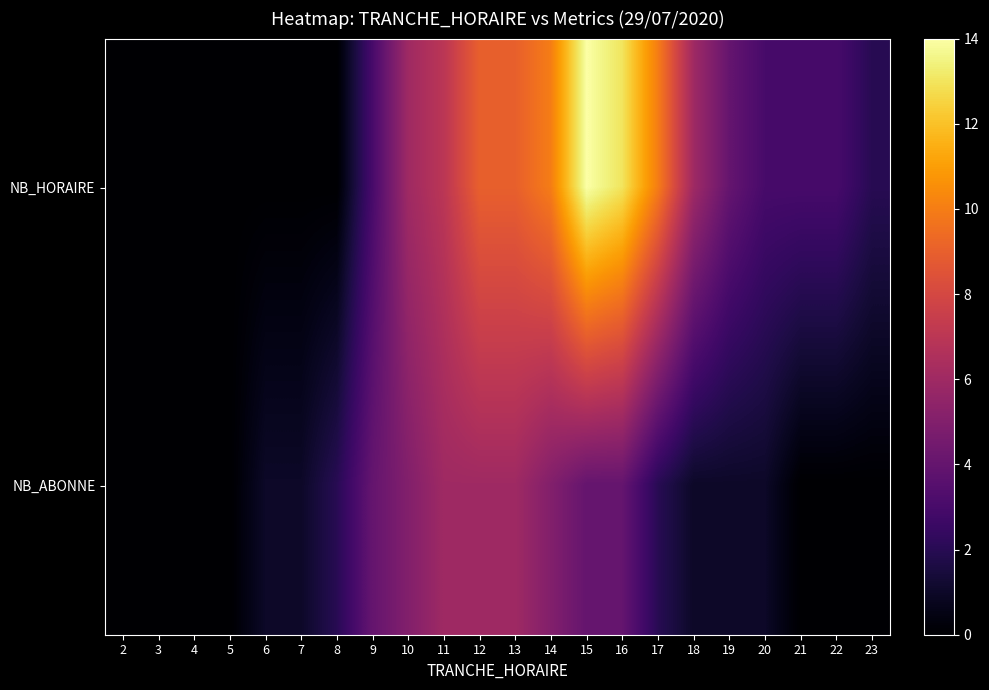

Reading right to left, transcribe all the data shown in this chart.

NB_HORAIRE: 23=2	22=3	21=3	20=3	19=4	18=6	17=10	16=13	15=14	14=10	13=9	12=9	11=7	10=6	9=3	8=0	7=0	6=0	5=0	4=0	3=0	2=0
NB_ABONNE: 23=0	22=0	21=0	20=1	19=1	18=1	17=2	16=4	15=4	14=5	13=6	12=6	11=6	10=5	9=4	8=2	7=1	6=1	5=0	4=0	3=0	2=0